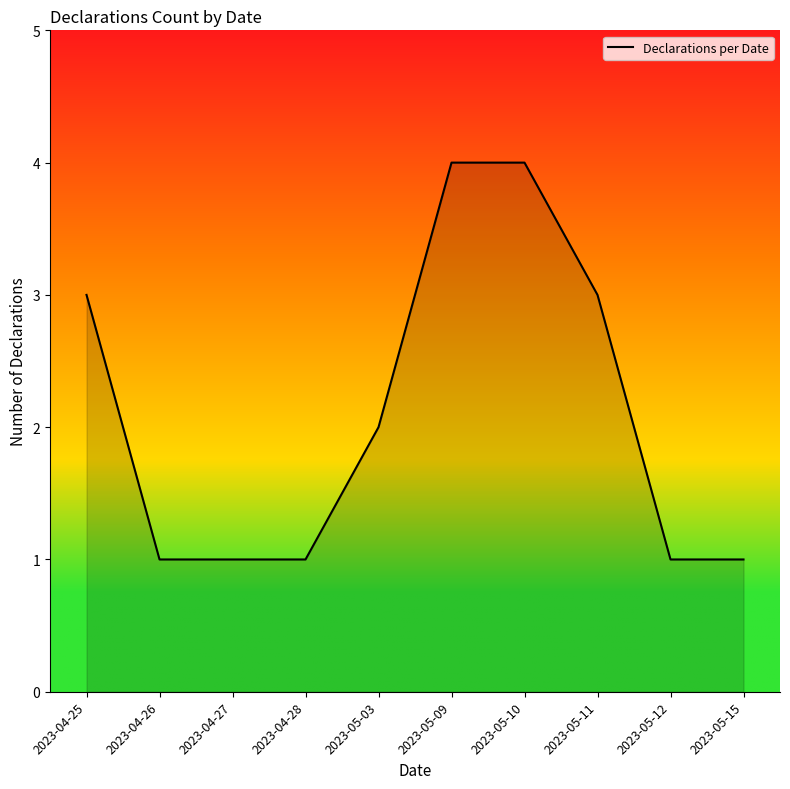

Reading left to right, list all the values displayed in this chart.

2023-04-25=3	2023-04-26=1	2023-04-27=1	2023-04-28=1	2023-05-03=2	2023-05-09=4	2023-05-10=4	2023-05-11=3	2023-05-12=1	2023-05-15=1